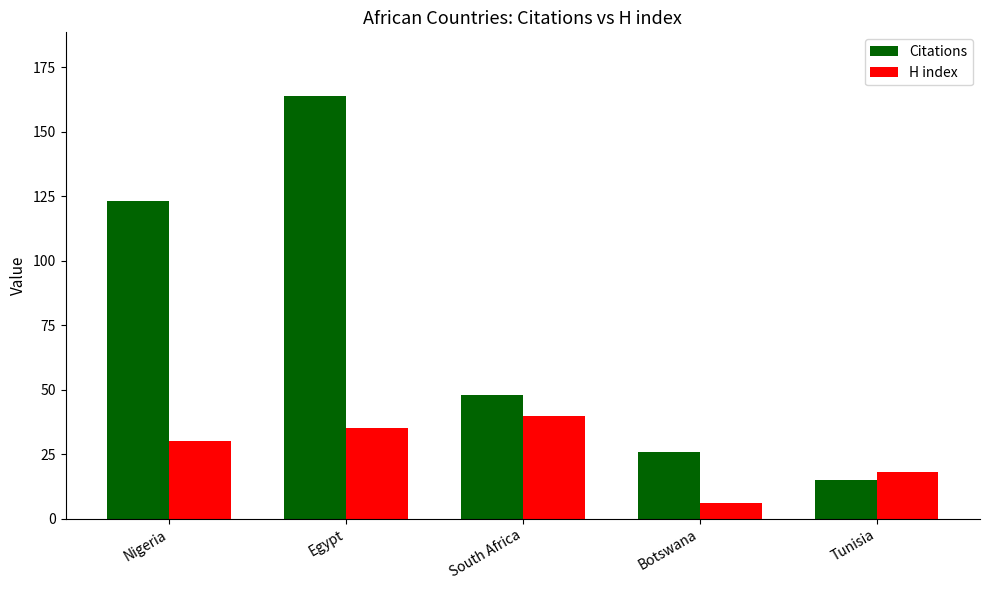

Read the H index value at Egypt.

35